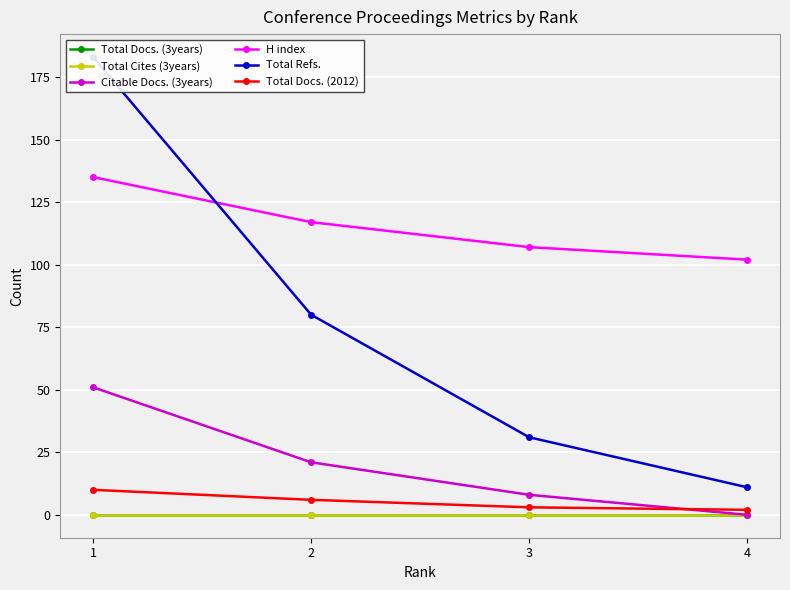

What is the sum of the Total Docs. (2012) values at 4 and 1?

12